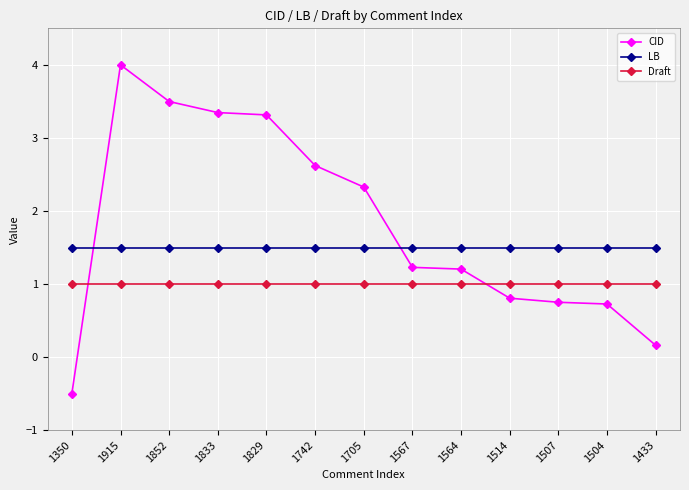

Which series has the widest spread of values?

CID